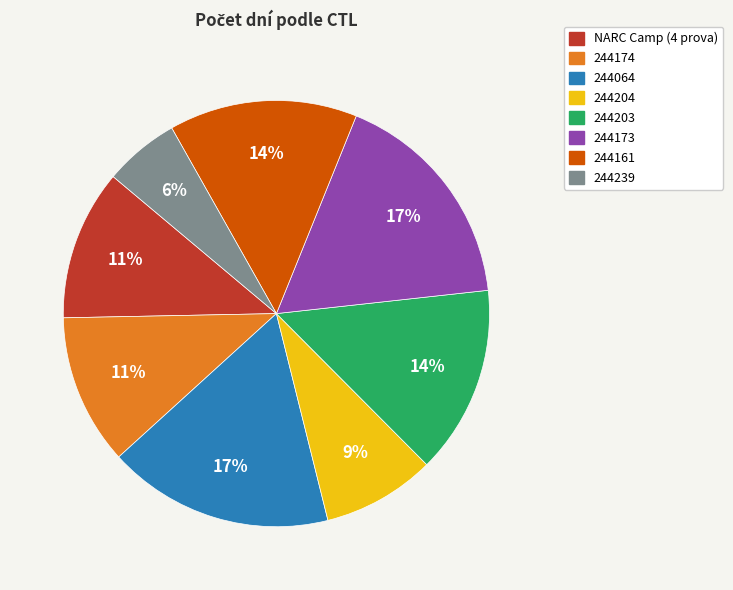

How many segments does this pie chart have?

8